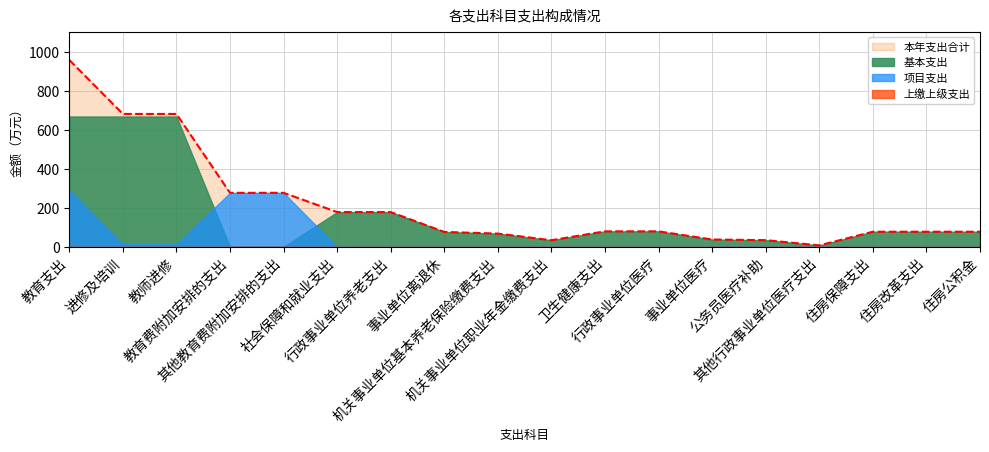

True or false: 上缴上级支出 has more than 1 points higher than both neighbors.

False